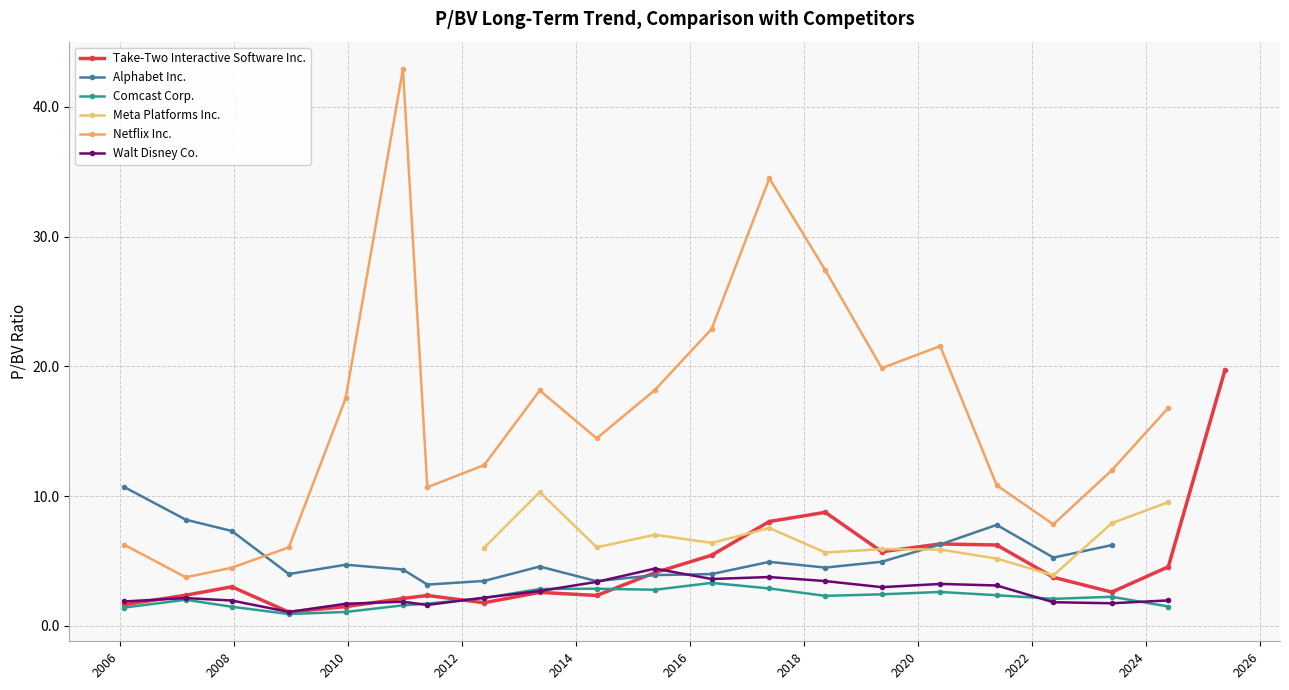

What is the value of the Netflix Inc. point at the 3rd from the left?

4.5